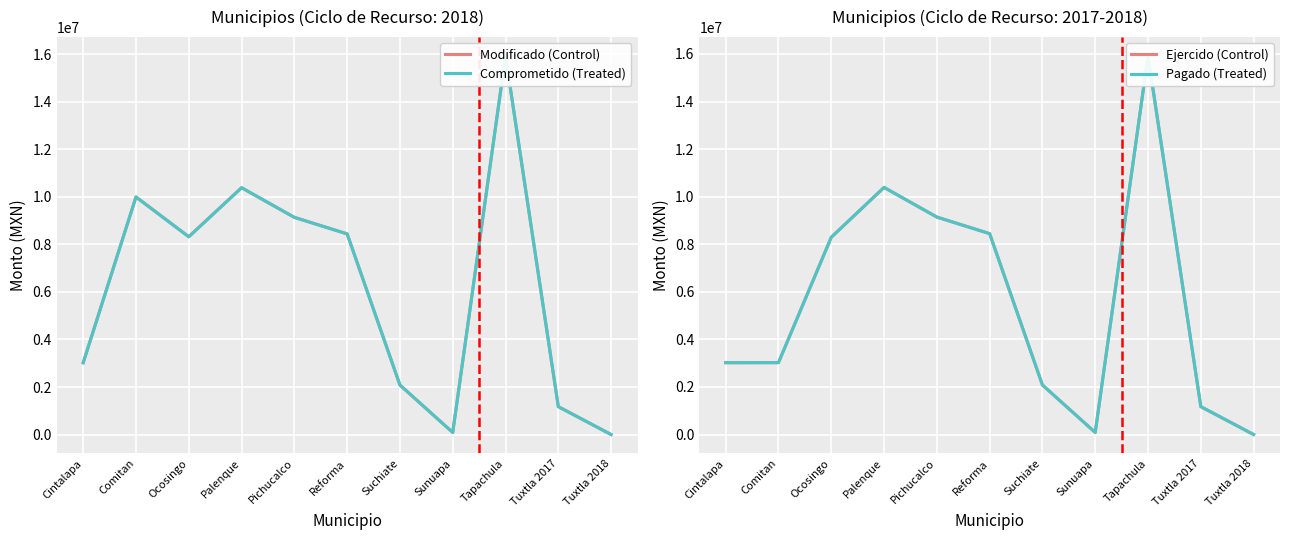

Which series has the widest spread of values?

Modificado (Control)